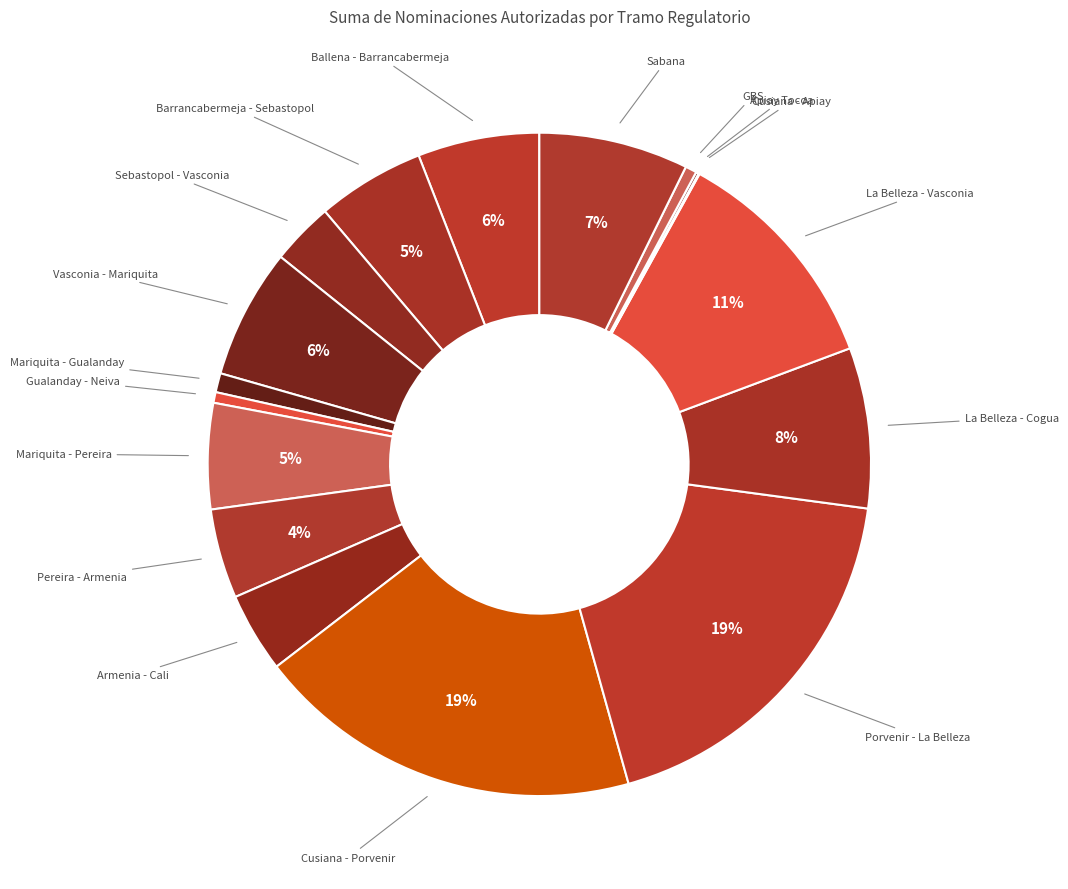

Rank the categories by value from lowest to highest.

Cusiana - Apiay, Apiay Tocoa, Gualanday - Neiva, GBS, Mariquita - Gualanday, Sebastopol - Vasconia, Armenia - Cali, Pereira - Armenia, Mariquita - Pereira, Barrancabermeja - Sebastopol, Ballena - Barrancabermeja, Vasconia - Mariquita, Sabana, La Belleza - Cogua, La Belleza - Vasconia, Porvenir - La Belleza, Cusiana - Porvenir